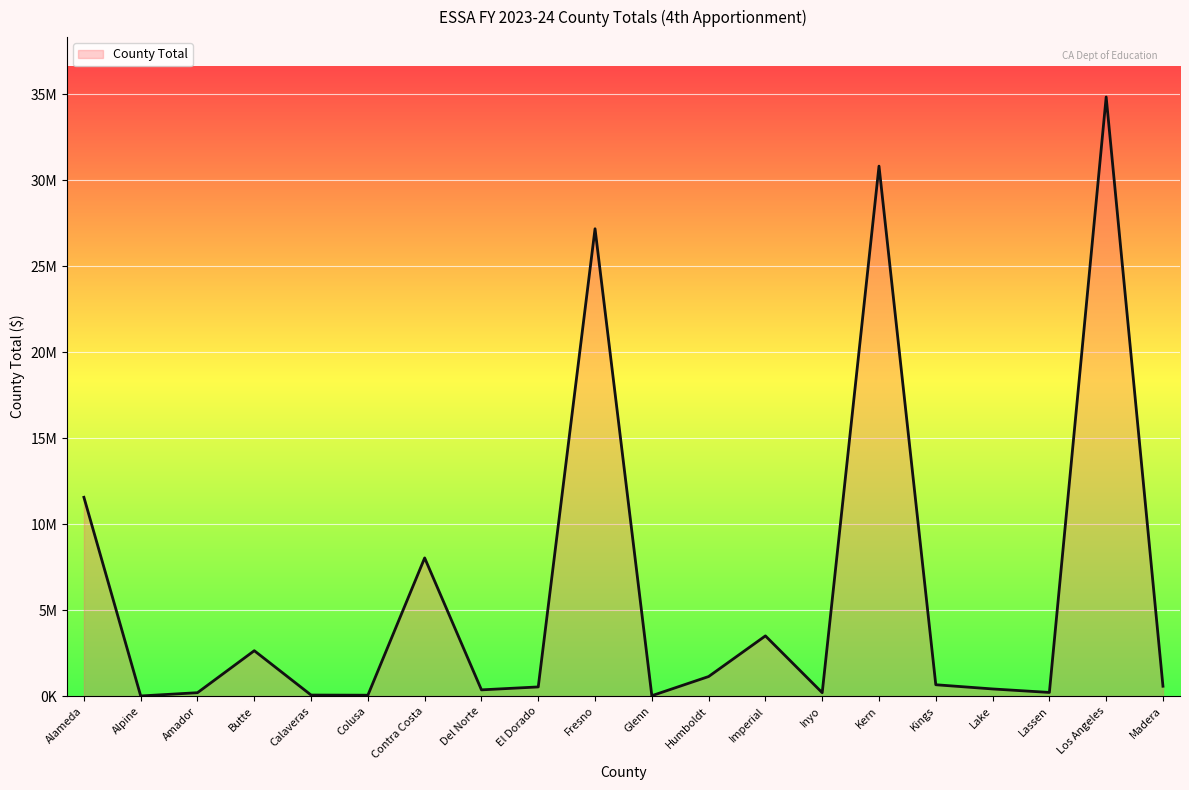

Rank the categories by value from lowest to highest.

Alpine, Glenn, Colusa, Calaveras, Inyo, Amador, Lassen, Del Norte, Lake, El Dorado, Madera, Kings, Humboldt, Butte, Imperial, Contra Costa, Alameda, Fresno, Kern, Los Angeles